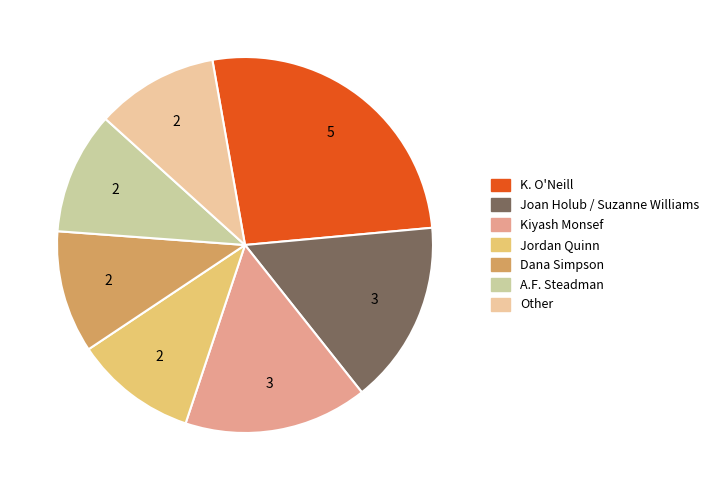

What is the ratio of the value at K. O'Neill to the value at Joan Holub / Suzanne Williams?

1.7